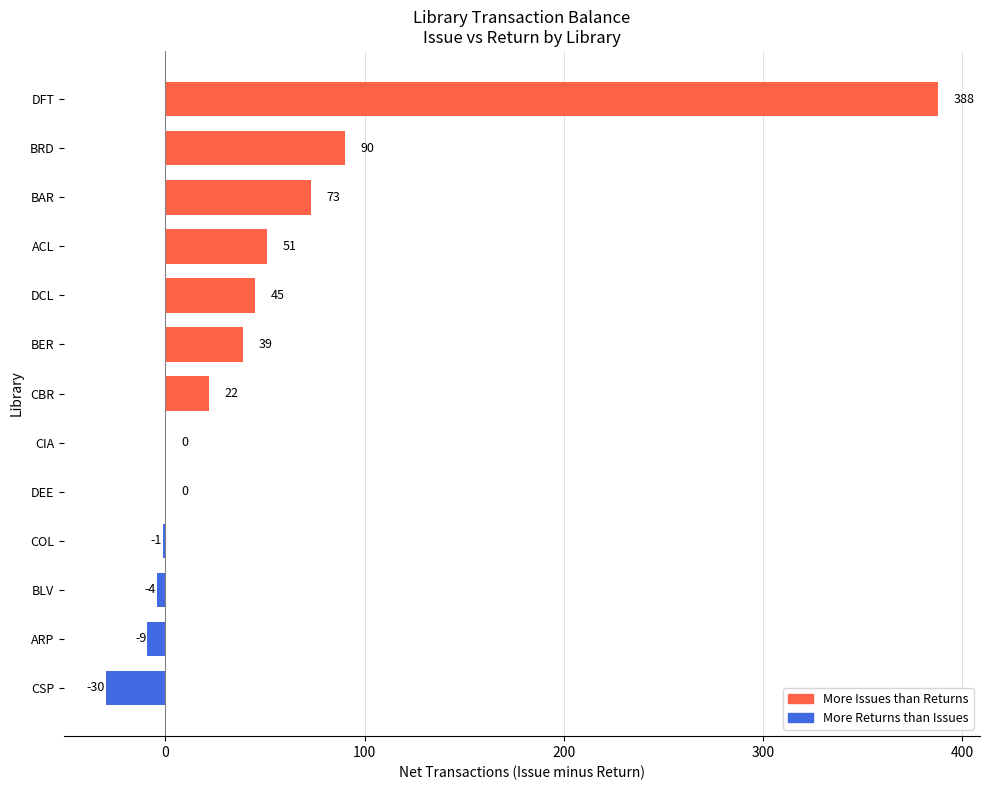

Between DFT and BLV, which is larger?

DFT